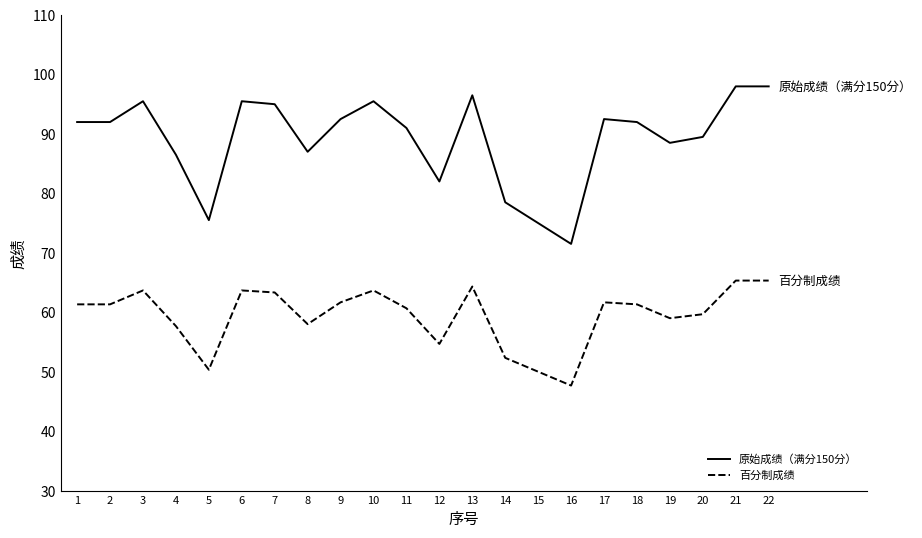

Which series has the largest total across all categories?

原始成绩（满分150分）